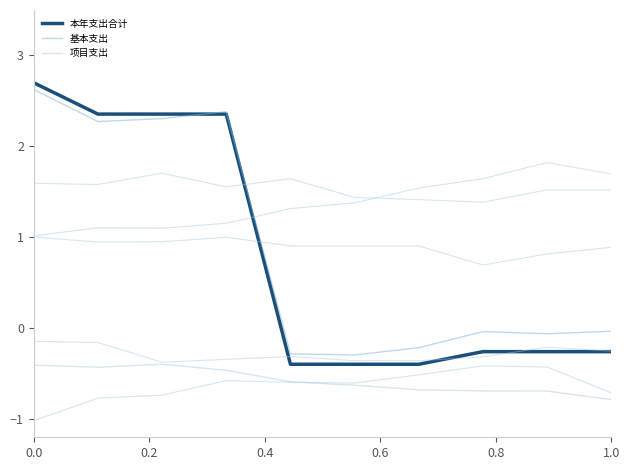

Which series has the largest total across all categories?

基本支出